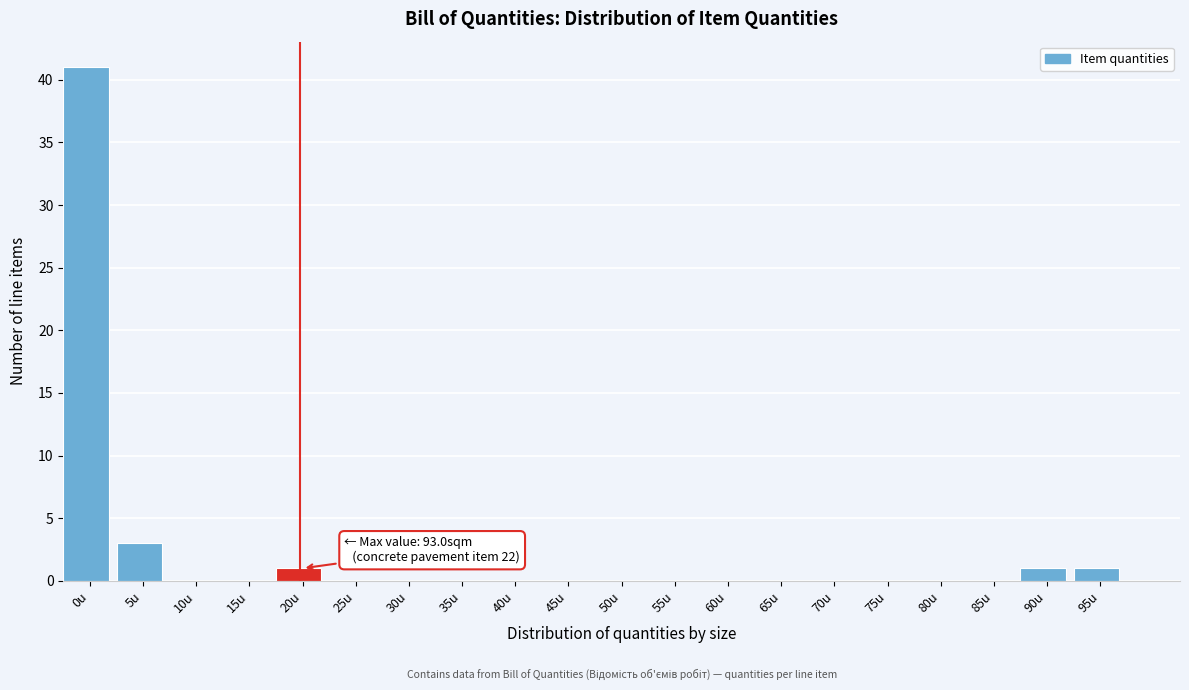

Reading left to right, transcribe all the data shown in this chart.

0u=41	5u=3	10u=0	15u=0	20u=1	25u=0	30u=0	35u=0	40u=0	45u=0	50u=0	55u=0	60u=0	65u=0	70u=0	75u=0	80u=0	85u=0	90u=1	95u=1